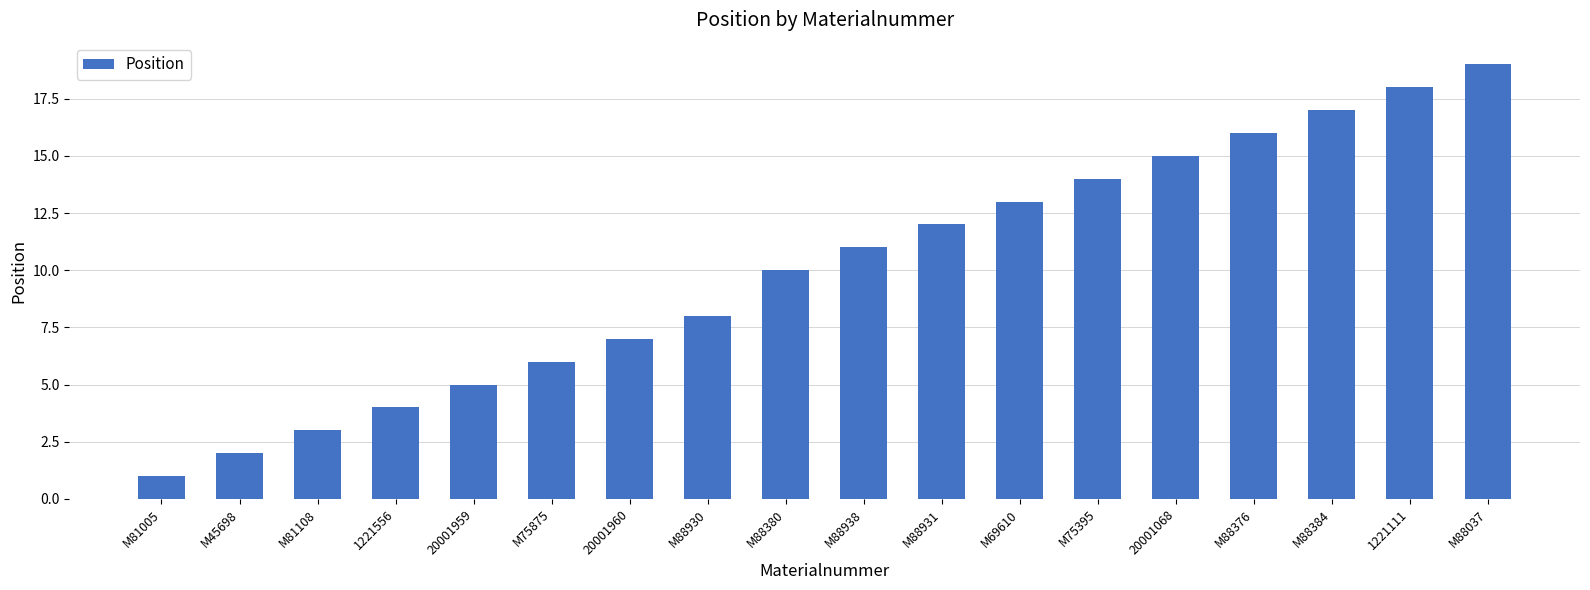

Which label corresponds to the largest value in the chart?

M88037